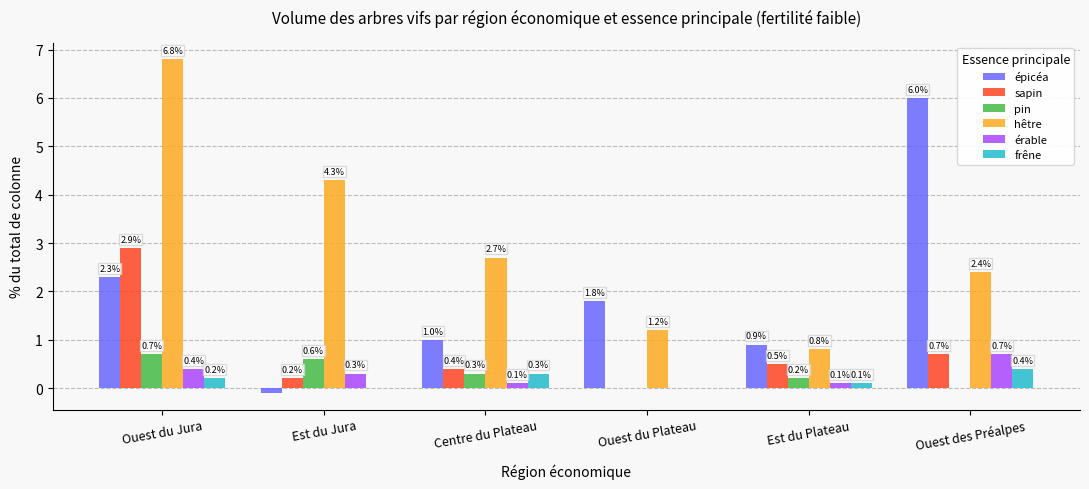

The value of pin at Ouest du Plateau is -0.5. True or false?

False